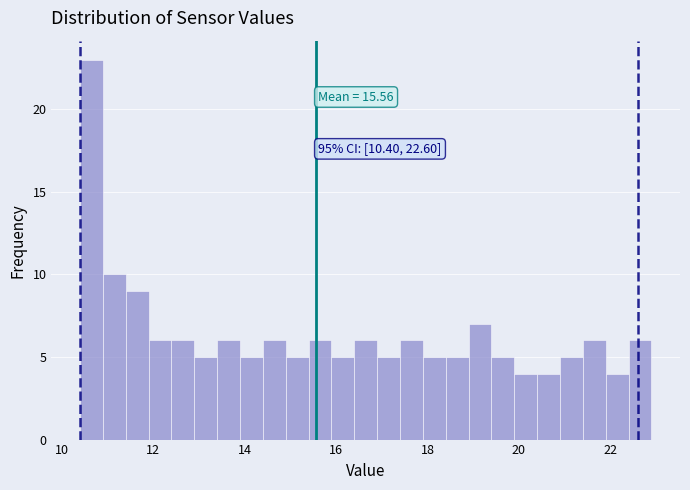

Around what value on the x-axis is the tallest bar? Give the approximate position of its centre, as read against the axis.

10.6